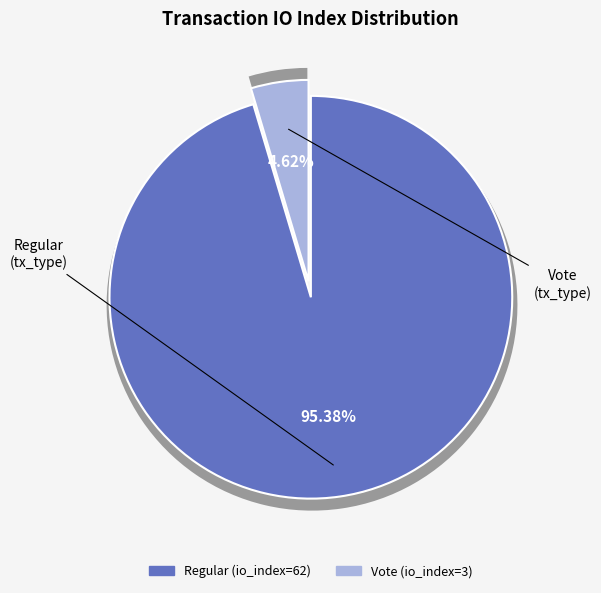

How many segments does this pie chart have?

2